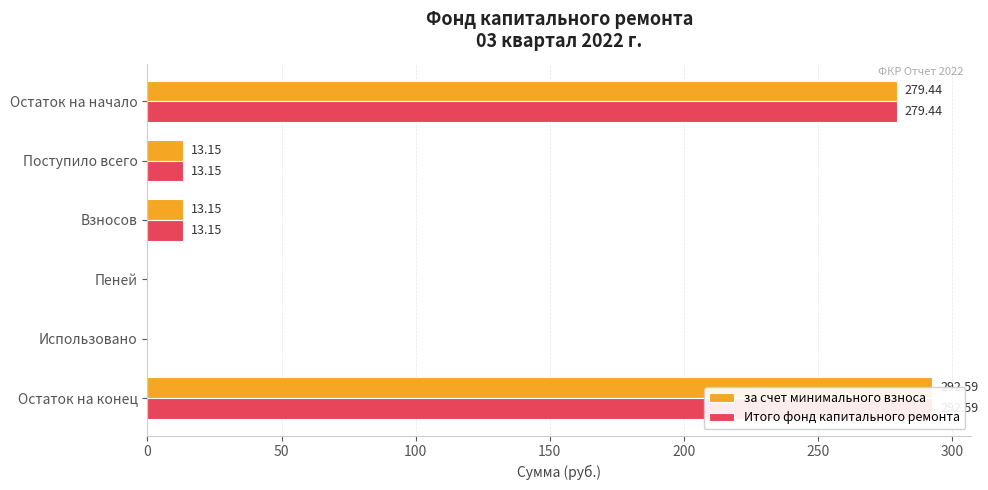

What are all the series names shown in the legend?

за счет минимального взноса, Итого фонд капитального ремонта